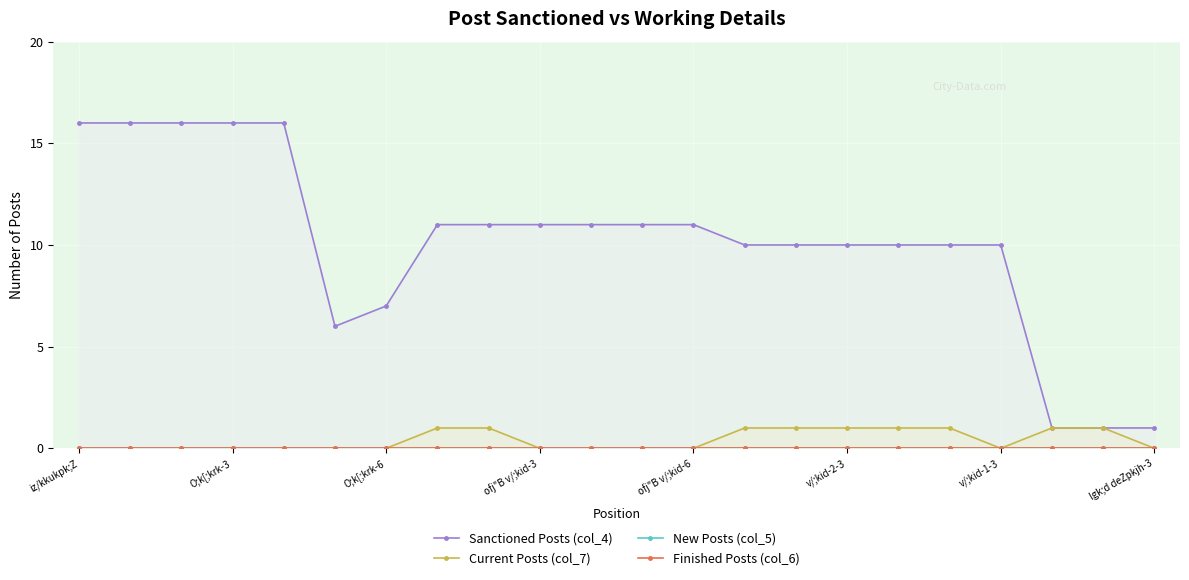

What is the label of the 1st point from the left?

iz/kkukpk;Z